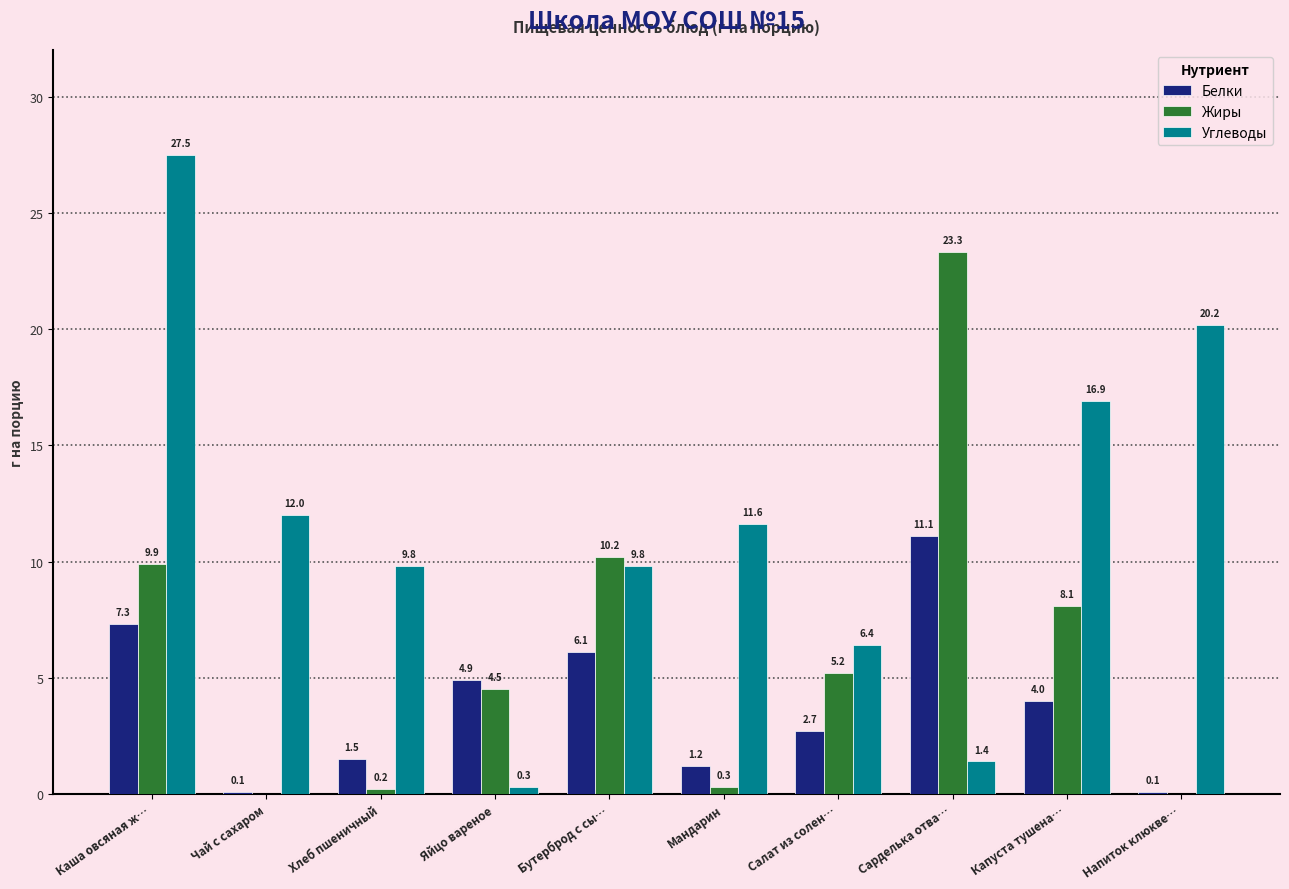

The Белки series shows 12.2 at Каша овсяная ж…. True or false?

False